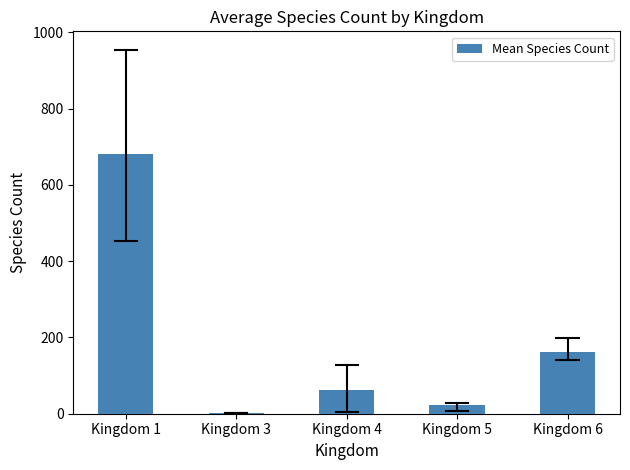

What is the change in value from Kingdom 1 to Kingdom 3?

-679.9